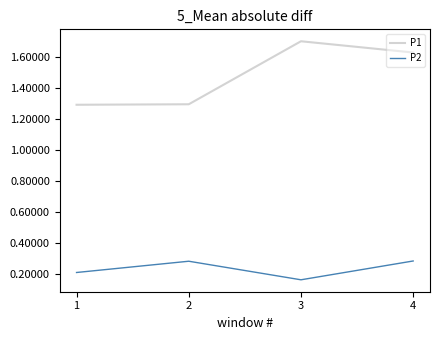

Count the number of categories in the chart.

4